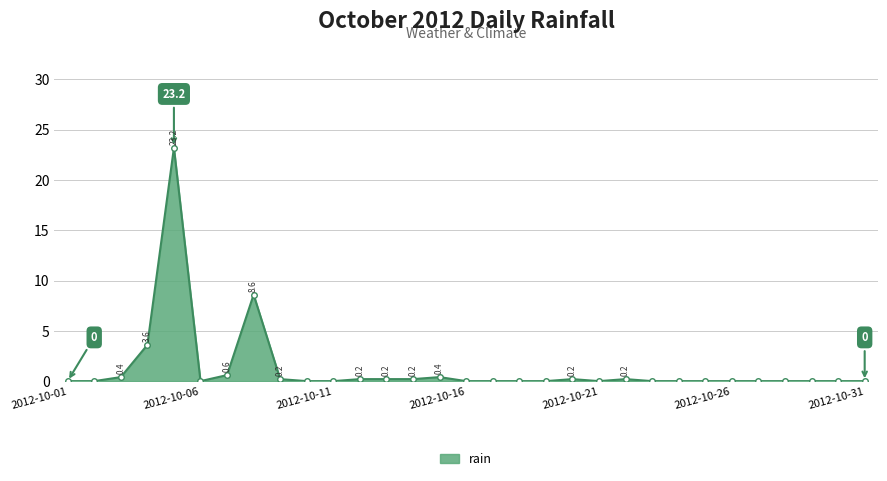

True or false: the data has more than 0 interior local peaks.

True